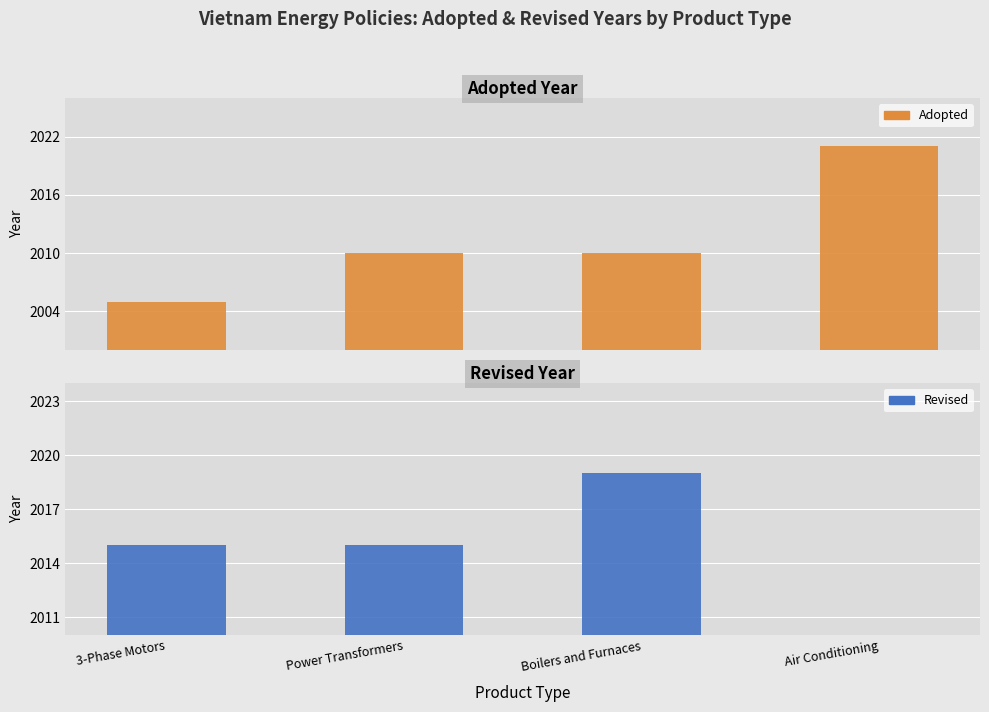

What is the difference between the maximum and second lowest values in the Adopted series?

11